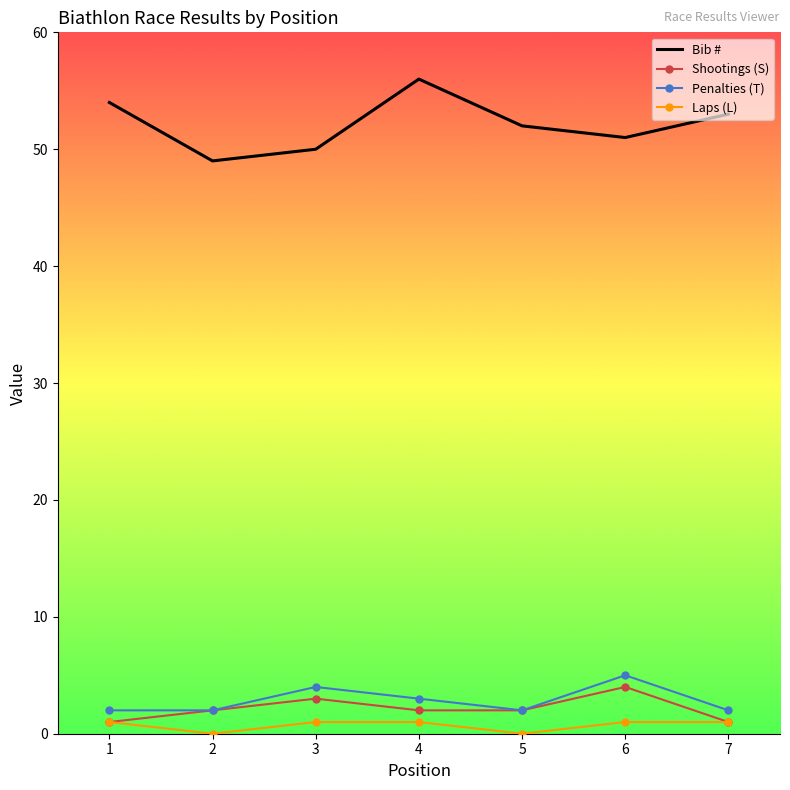

What are all the series names shown in the legend?

Bib #, Shootings (S), Penalties (T), Laps (L)